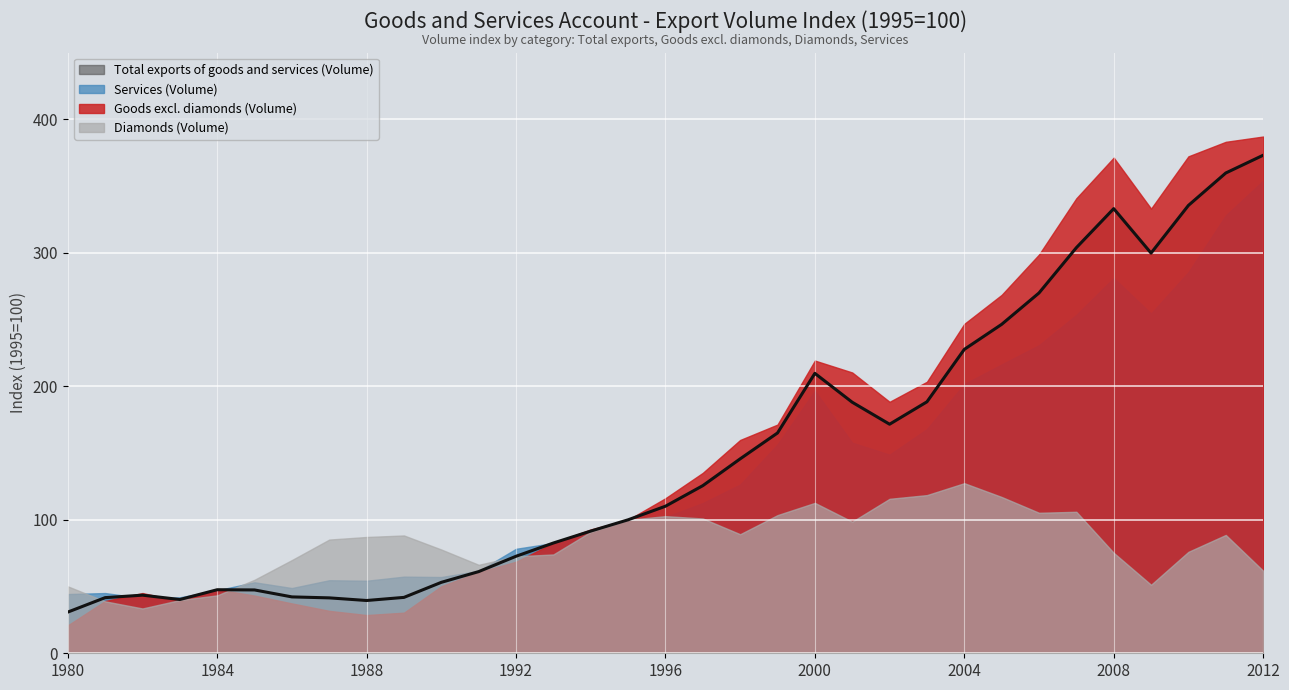

What is the sum of the Goods excl. diamonds (Volume) values at 1992 and 1993?

151.2